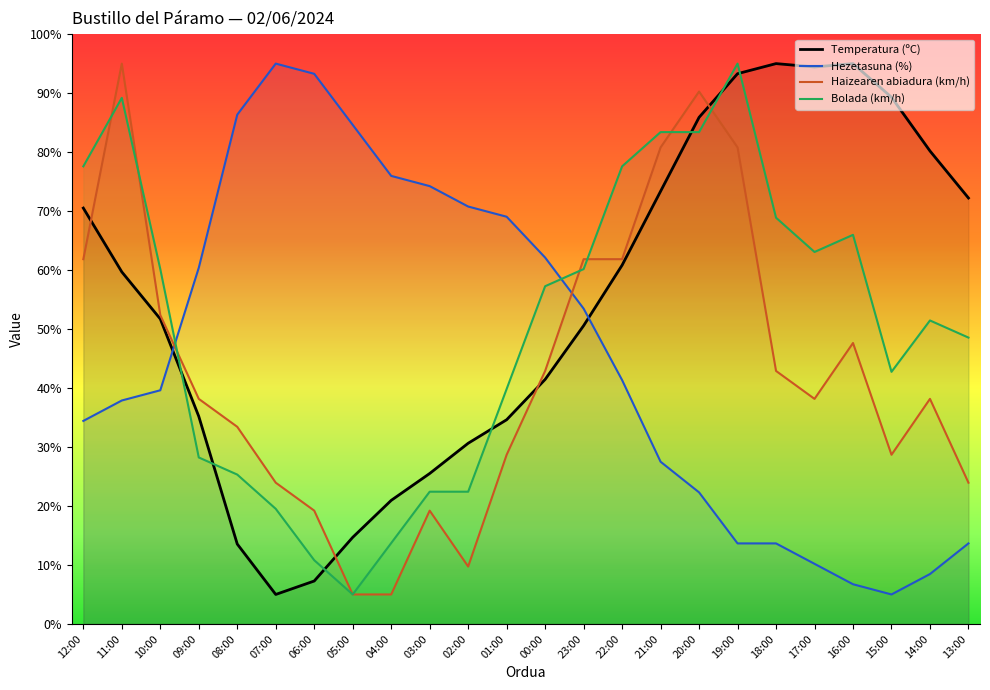

At which label does Bolada (km/h) first exceed 57?

12:00